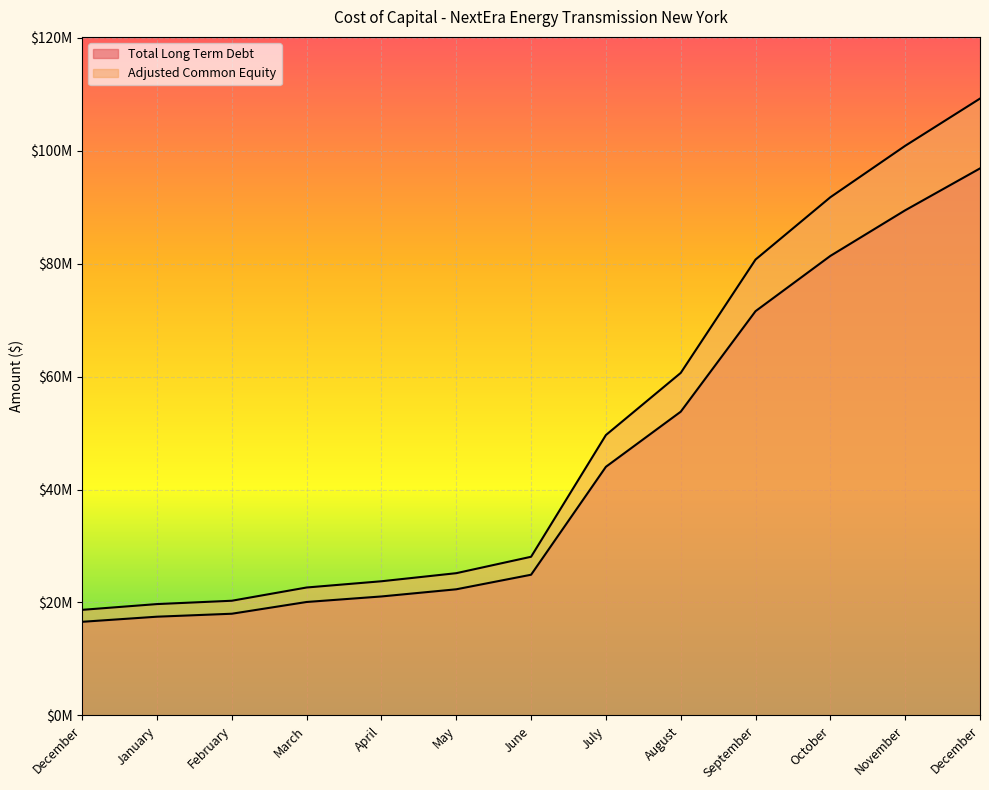

Does the chart display data point markers on the line(s)?

No